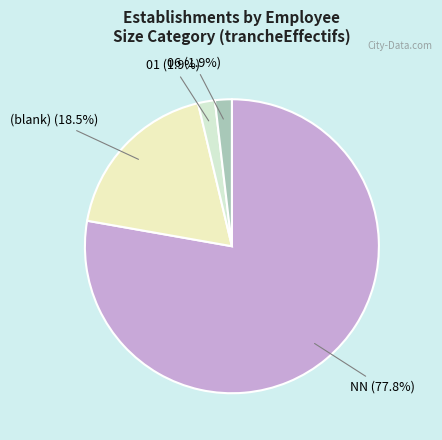

Is there a majority slice in this chart?

Yes